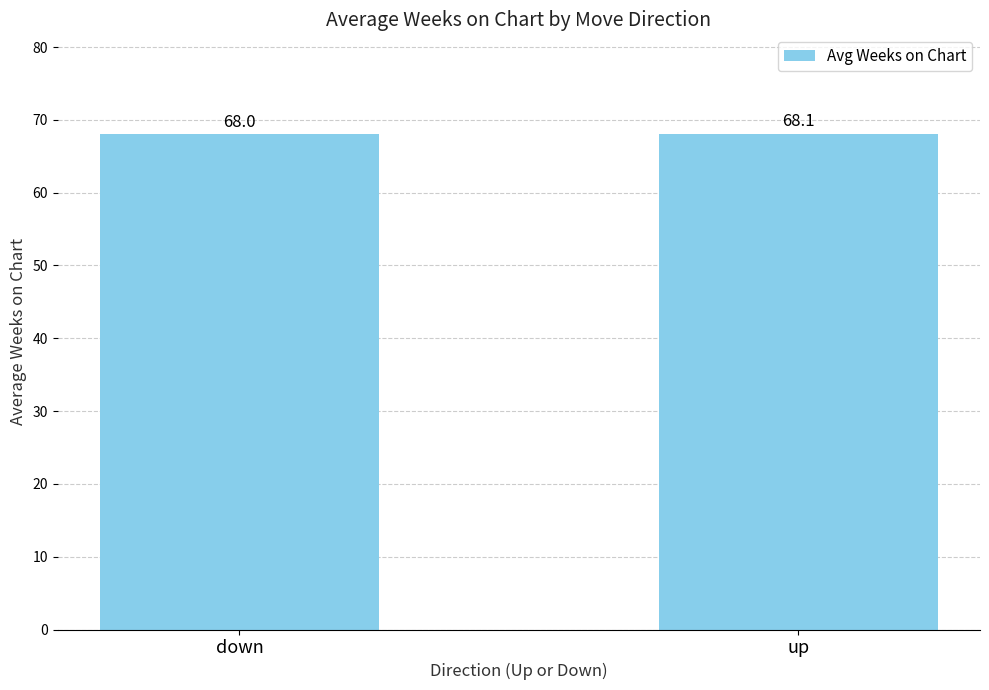

Reading right to left, transcribe all the data shown in this chart.

68.1	68.0